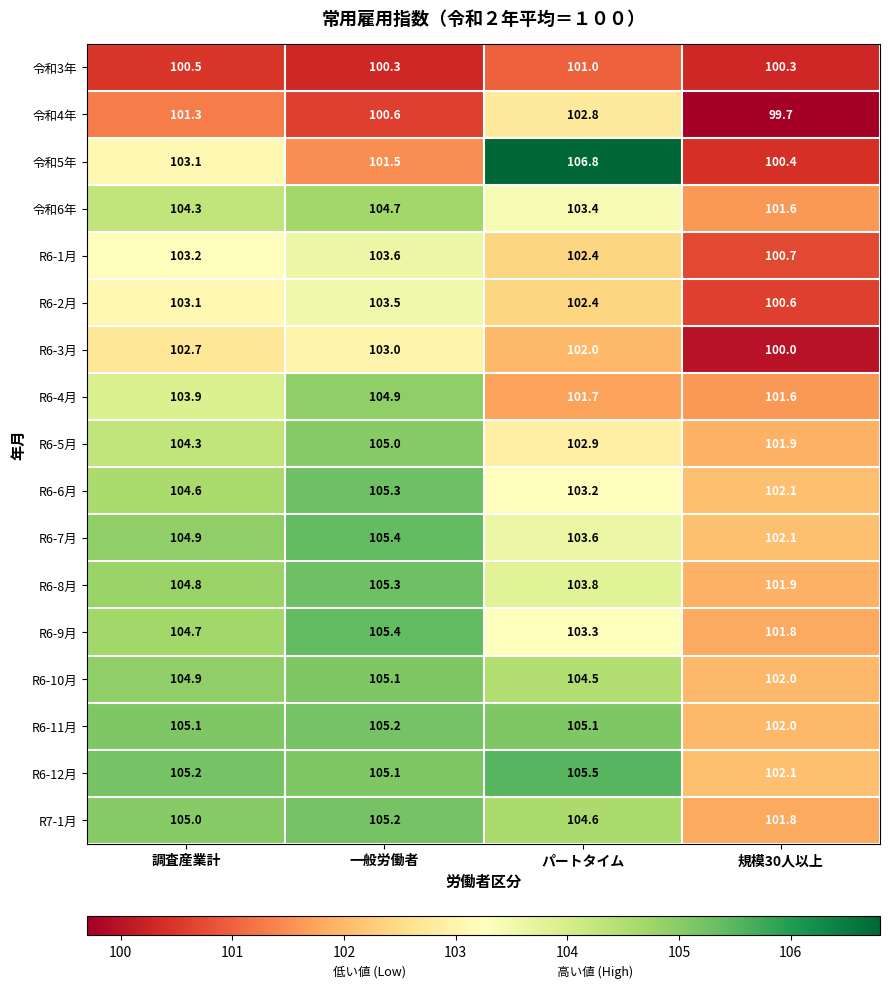

At which category is the sum across all series the highest?

一般労働者